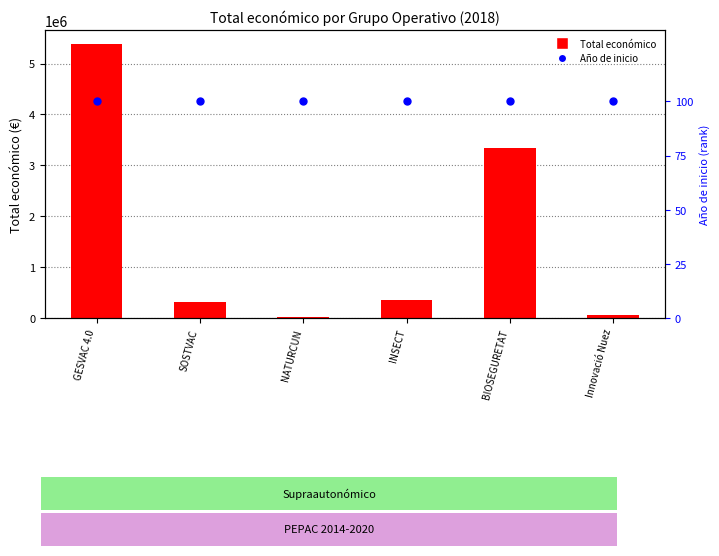

At which category is the sum across all series the highest?

GESVAC 4.0